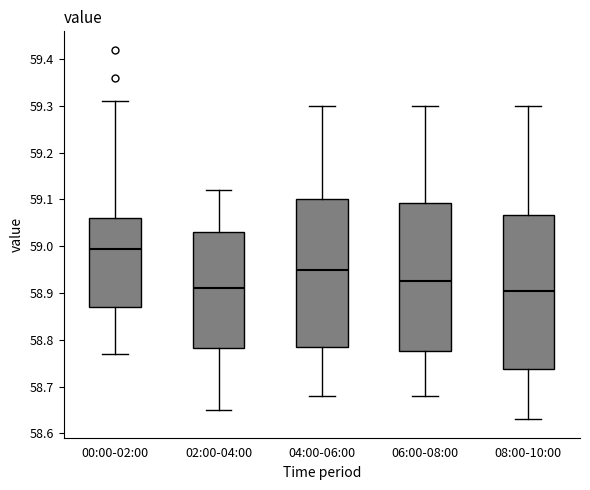

Reading left to right, read every box against the y-axis: the position of its median line, the range the box covers, and the ends of its whiskers. The values are not printed on the chart, so give them approximately, as read against the axis.

00:00-02:00: median 59.00, box 58.87 to 59.06, whiskers 58.77 to 59.31
02:00-04:00: median 58.91, box 58.78 to 59.03, whiskers 58.65 to 59.12
04:00-06:00: median 58.95, box 58.79 to 59.10, whiskers 58.68 to 59.30
06:00-08:00: median 58.93, box 58.78 to 59.09, whiskers 58.68 to 59.30
08:00-10:00: median 58.91, box 58.74 to 59.07, whiskers 58.63 to 59.30